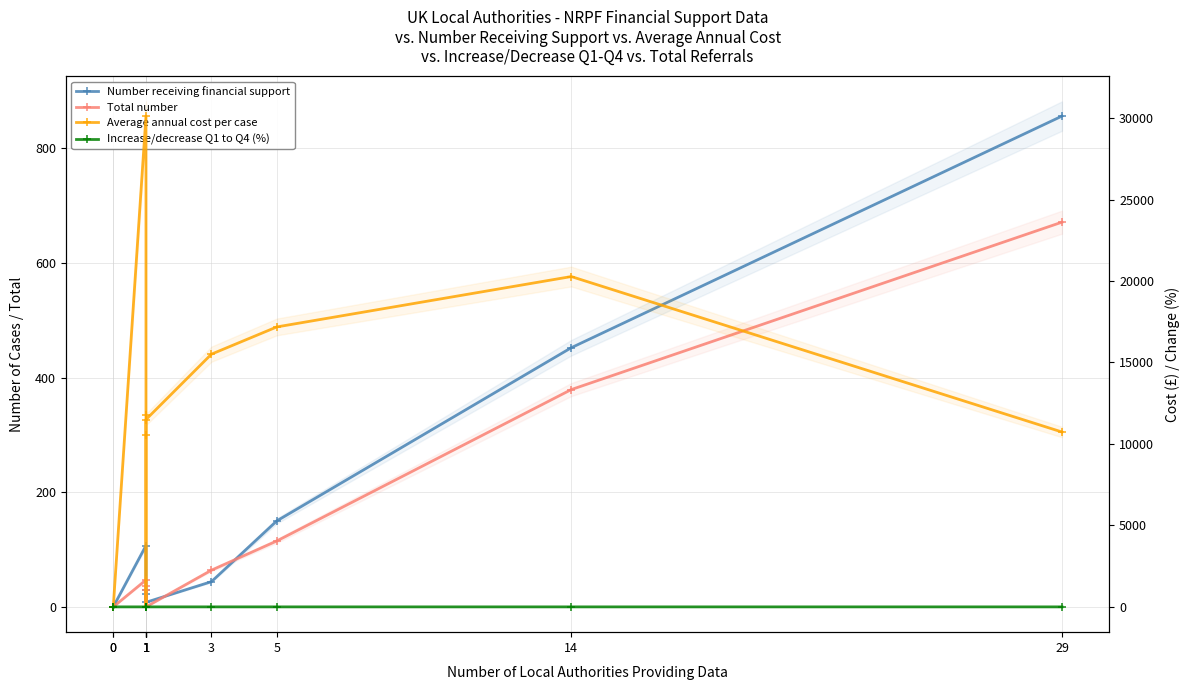

True or false: Average annual cost per case has a value of 0.0 at 0.

True